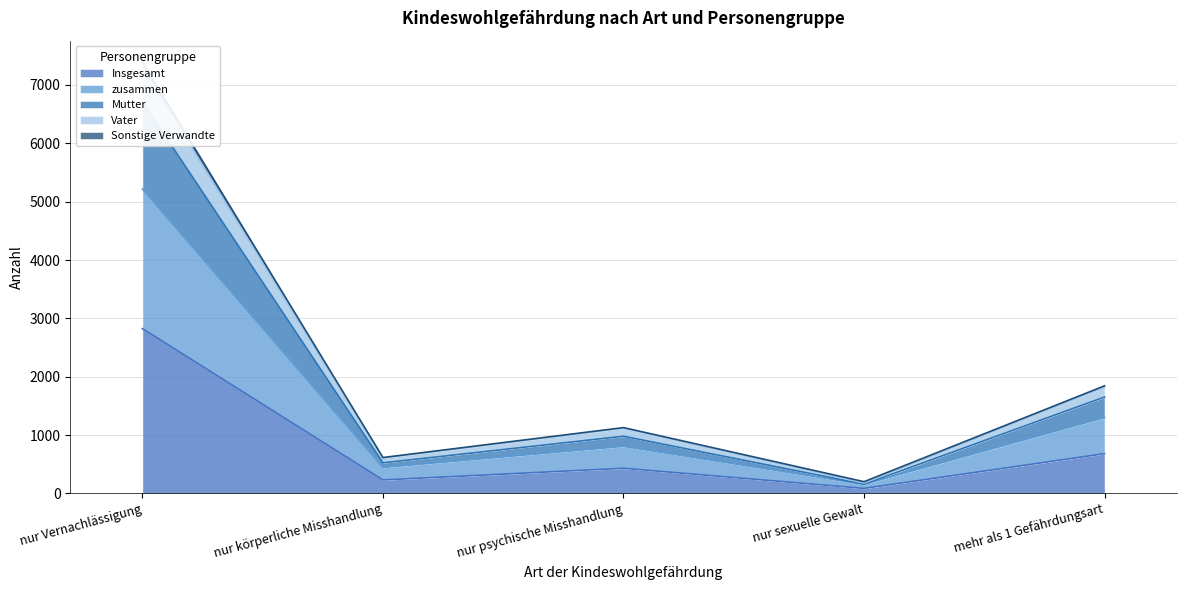

True or false: Mutter and Vater cross at least once.

False